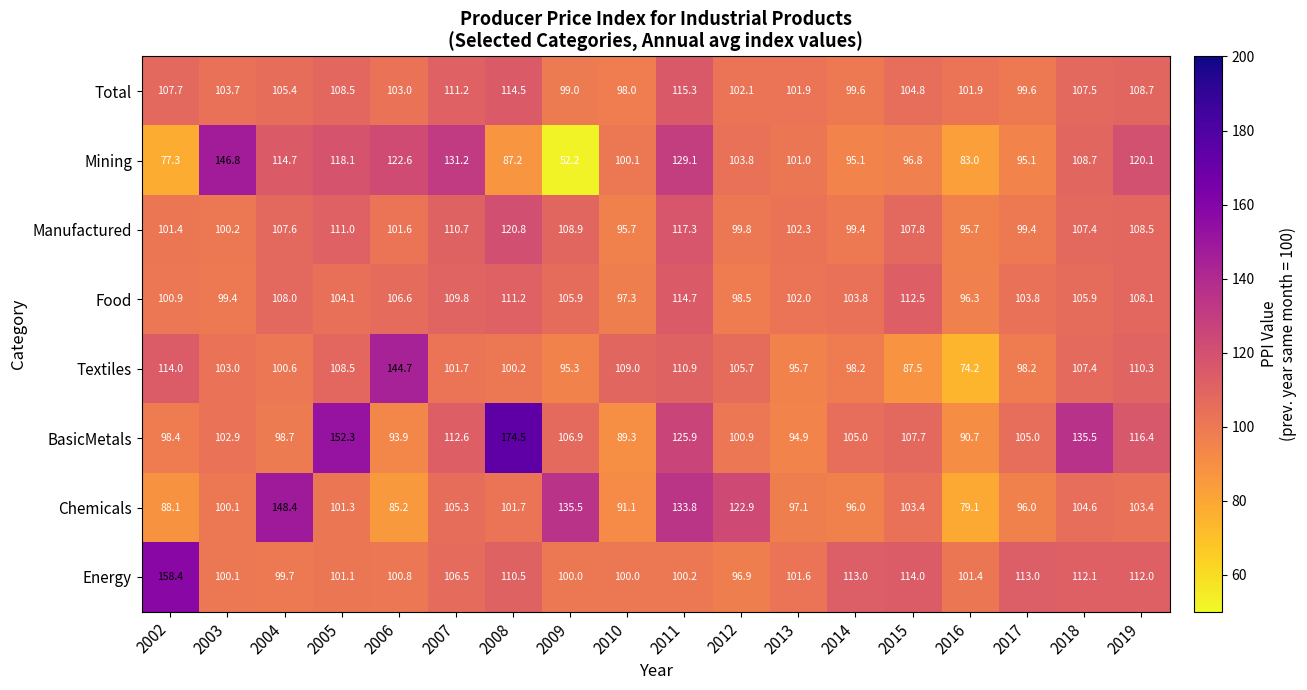

What is the total value across all series at 2010?

780.5